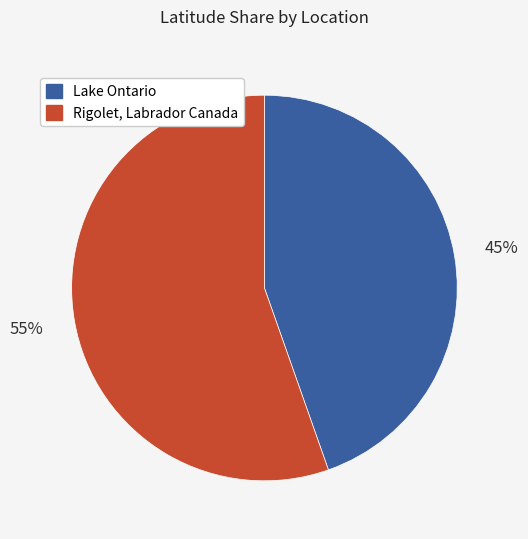

To the nearest percent, what is the combined percentage of Rigolet, Labrador Canada and Lake Ontario?

100%